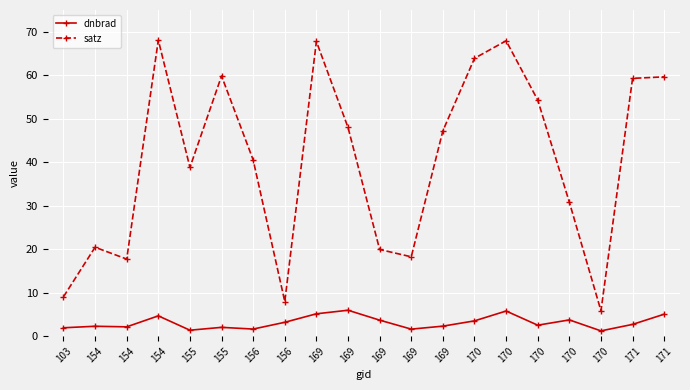

Is it true that dnbrad equals 3.4 at 169?

False